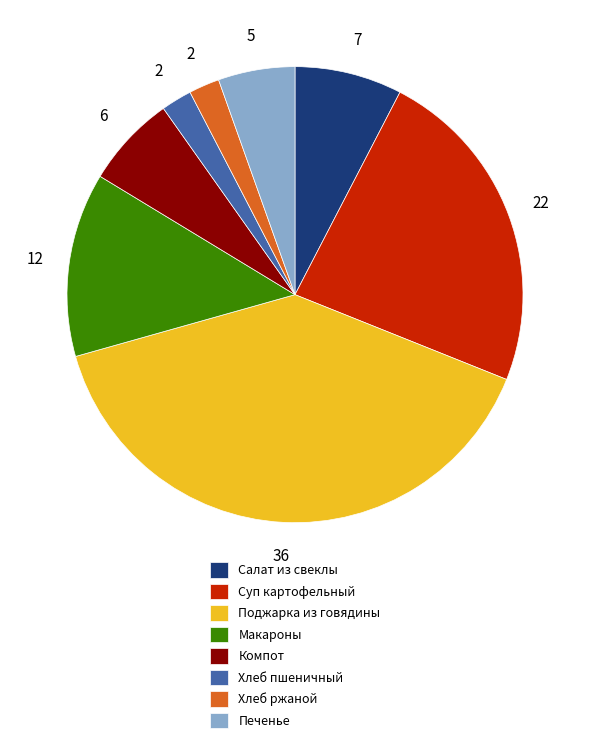

Which slice is the largest?

Поджарка из говядины